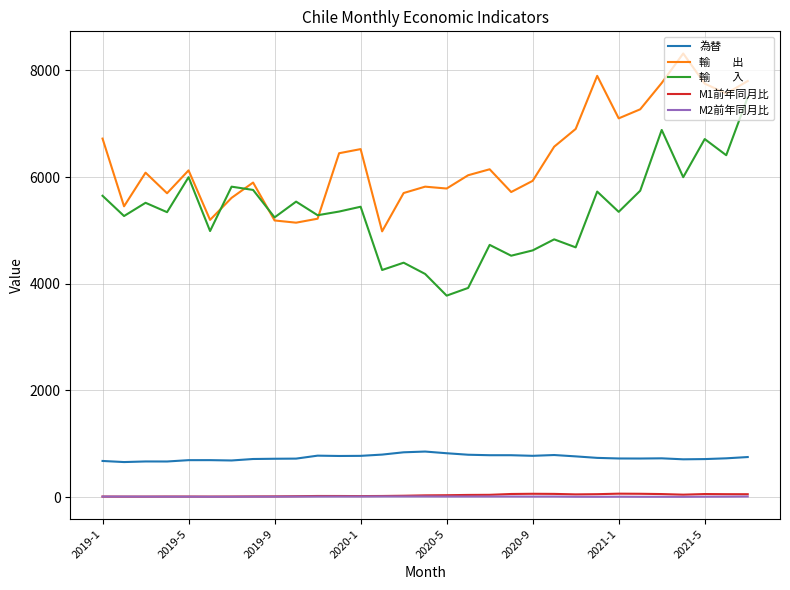

What is the maximum value shown in the chart?

8318.5